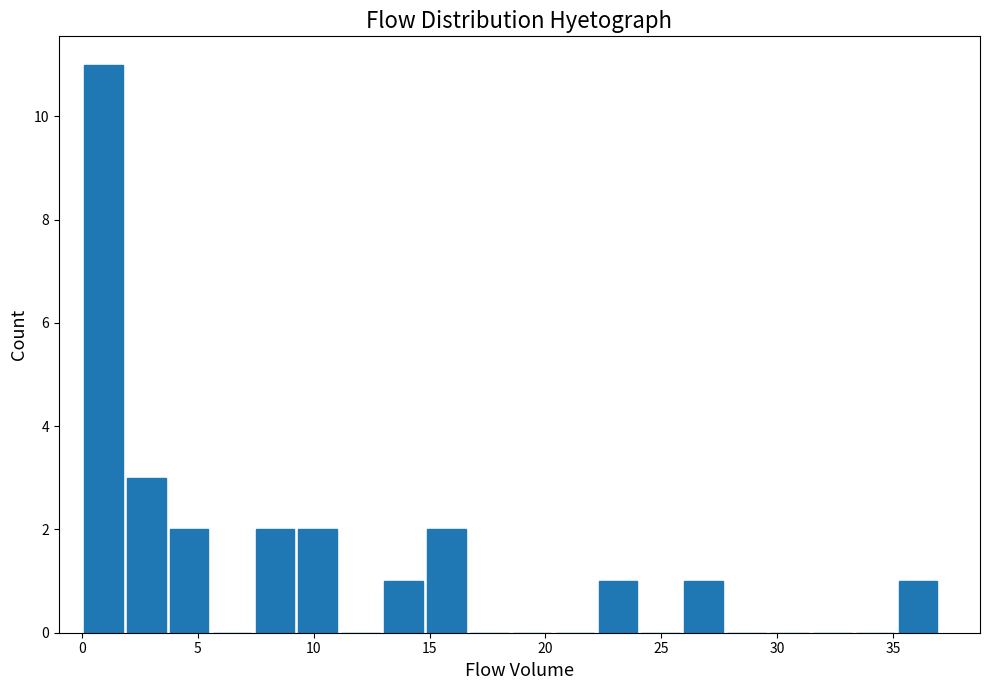

Read against the x-axis, roughly where is the centre of the tallest bar?

1.0